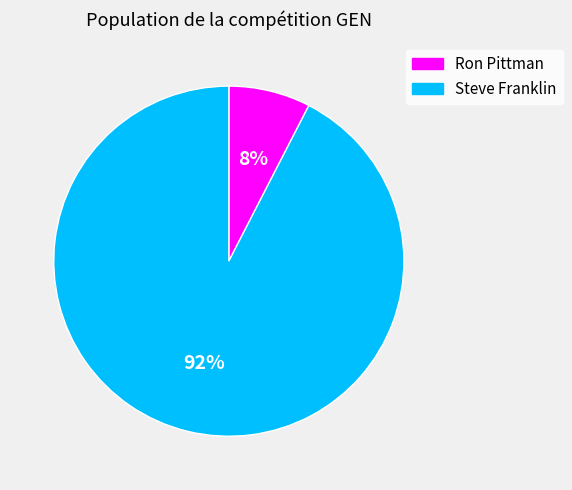

What is the largest slice in the pie chart?

Steve Franklin